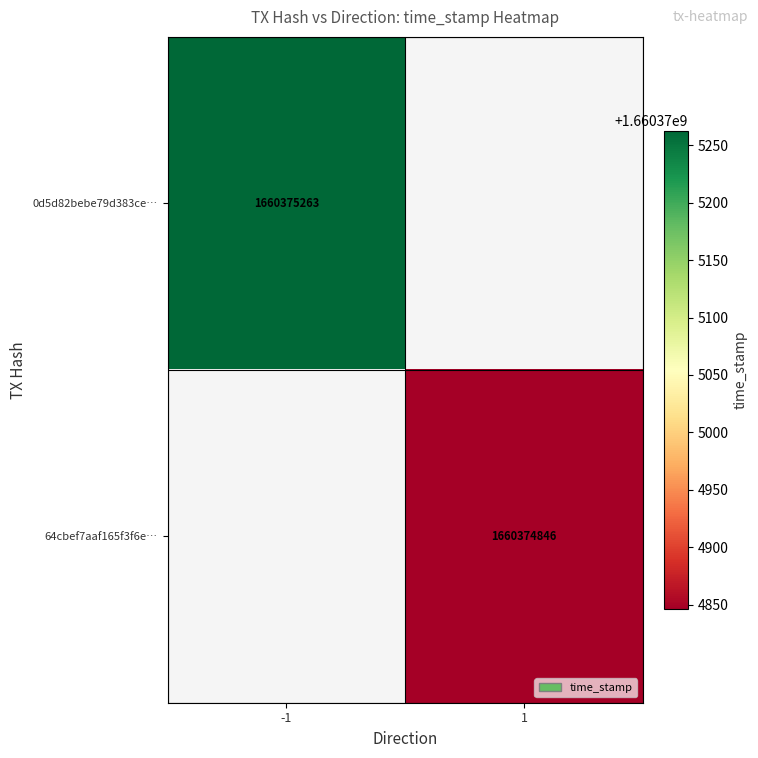

Reading left to right, what are all the values shown in this chart?

0d5d82bebe79d383ce146edc902910ba1485e68: direction=-1	time_stamp=1660375263
64cbef7aaf165f3f6ee2b2b9042fb16422793ca: direction=1	time_stamp=1660374846